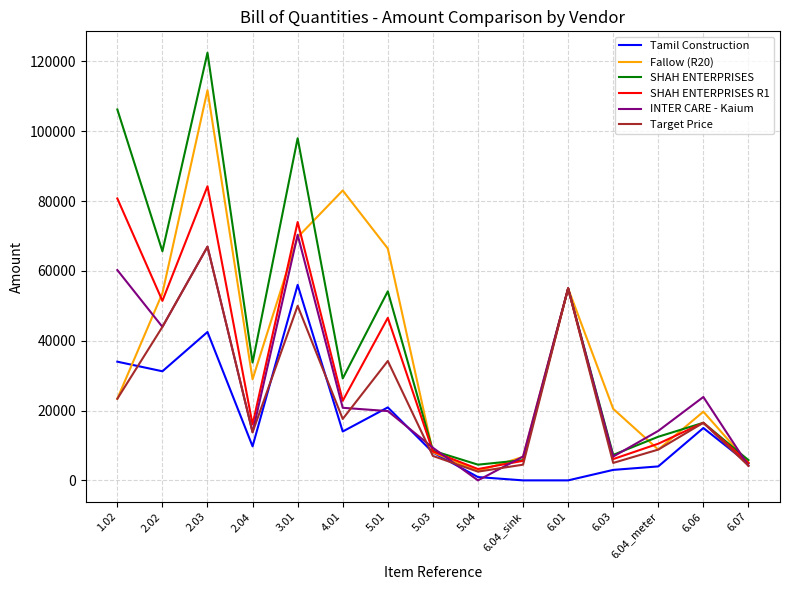

Which series changed the most between 2.03 and 3.01?

Fallow (R20)